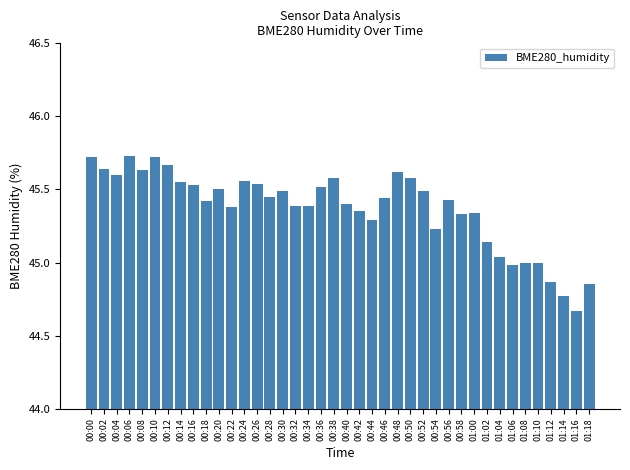

What position from the right is 00:38?

21